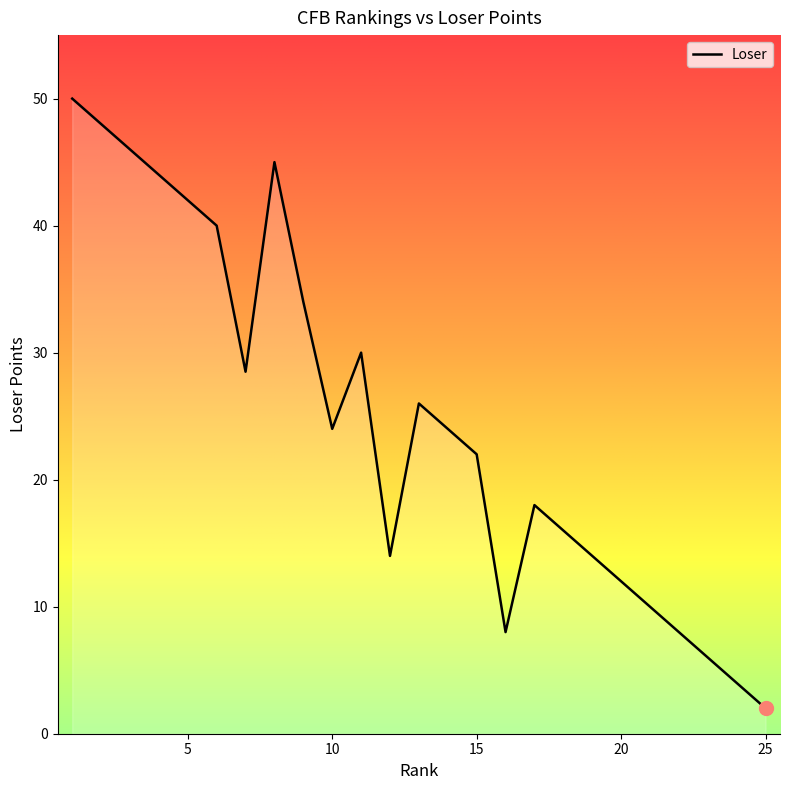

What is the smallest value displayed?

2.0